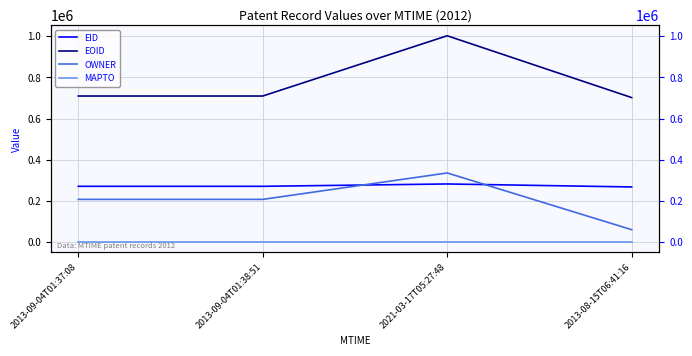

True or false: EID has a value of 267935 at 2013-08-15T06:41:16.

True